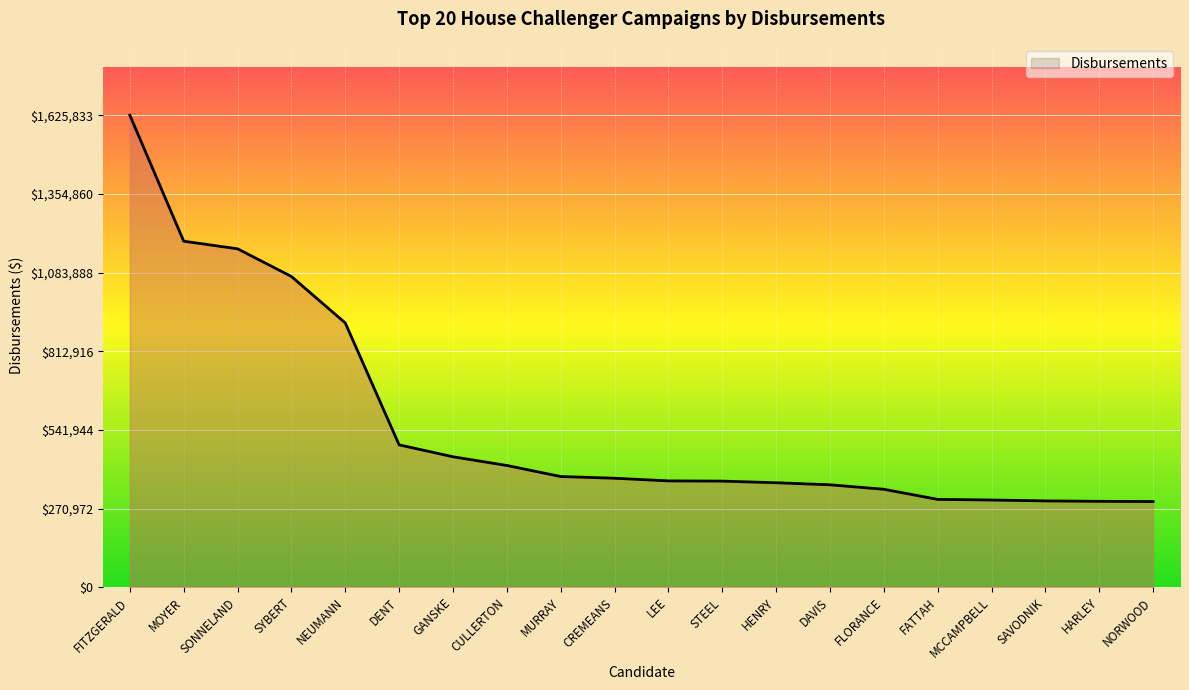

What is the average value?

567555